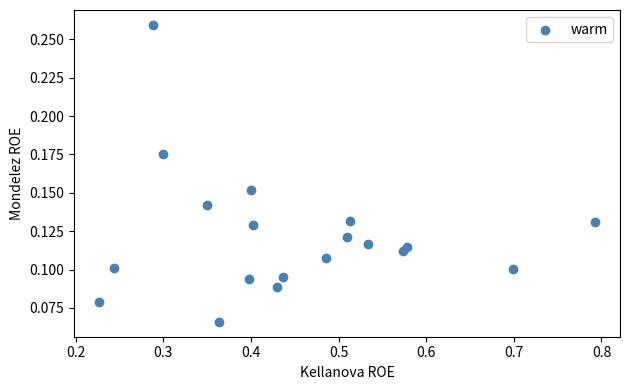

What is the range of X values (max minus min)?

0.6